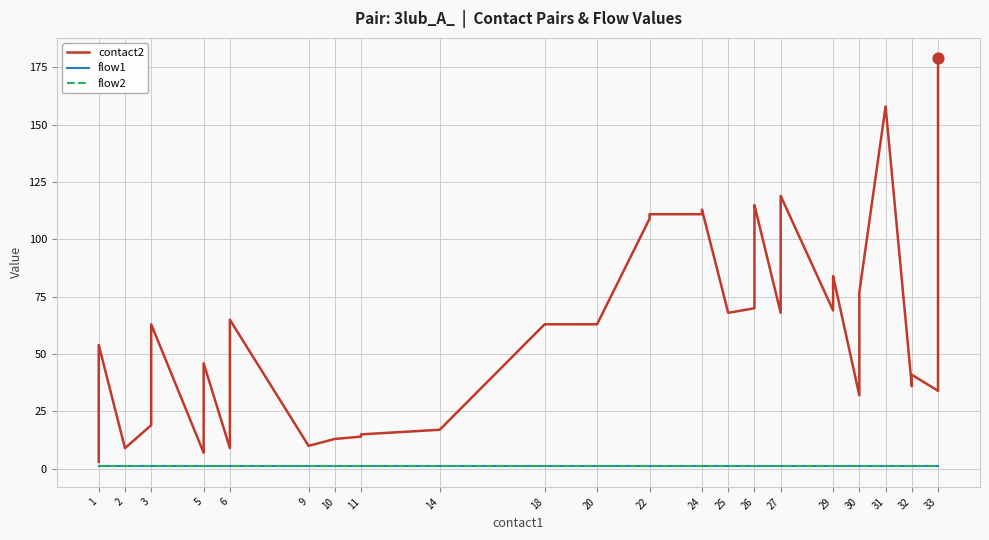

Which series has the largest Y range (max minus min)?

contact2